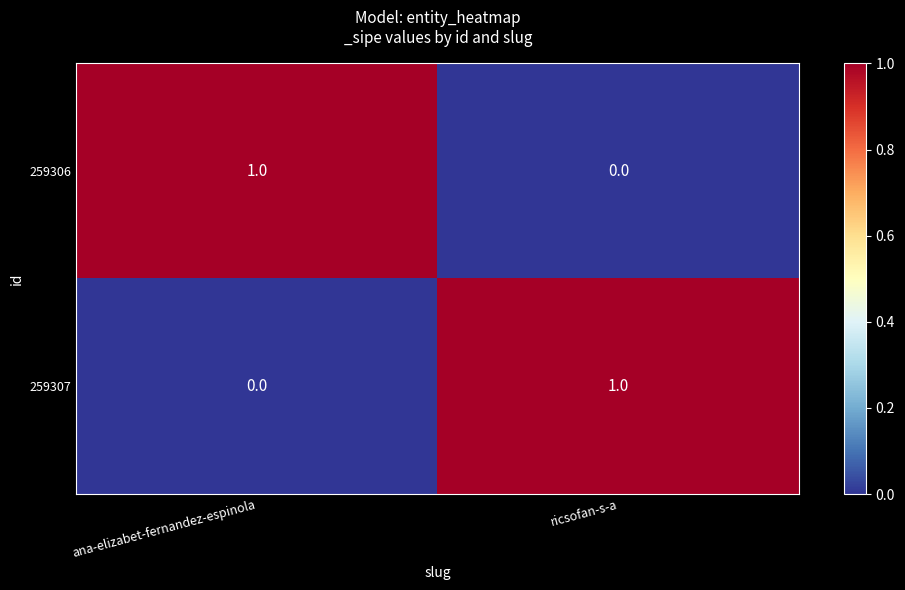

Reading right to left, extract all data points from this chart.

259306: ricsofan-s-a=0	ana-elizabet-fernandez-espinola=1
259307: ricsofan-s-a=1	ana-elizabet-fernandez-espinola=0